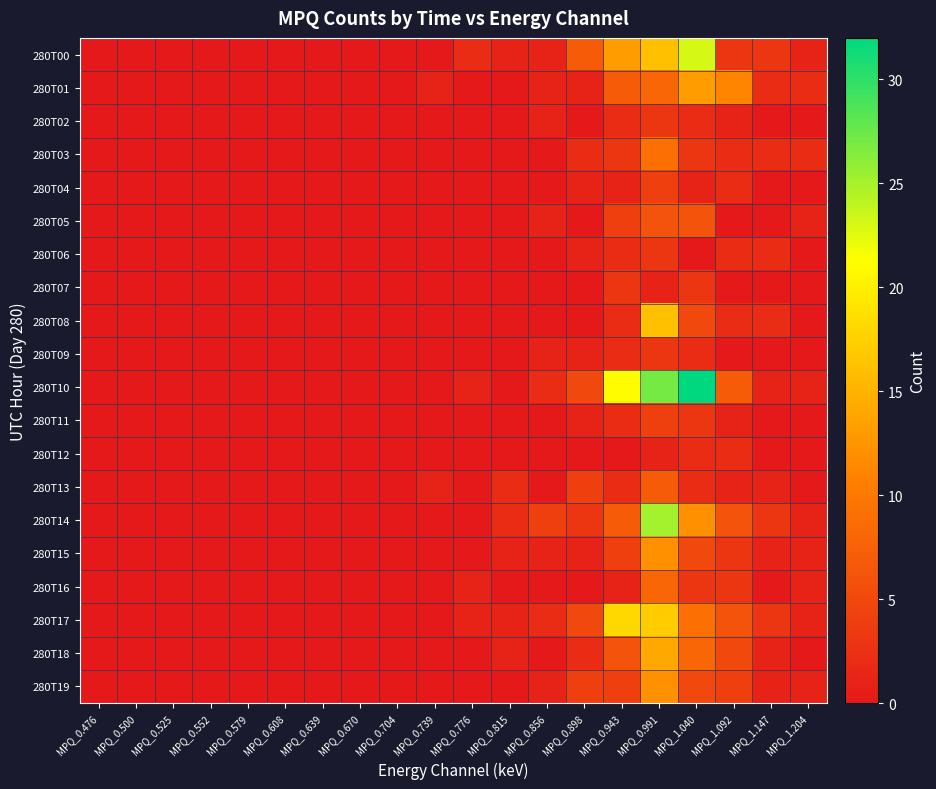

Reading left to right, extract all data points from this chart.

280T00: MPQ_0.476=0	MPQ_0.500=0	MPQ_0.525=0	MPQ_0.552=0	MPQ_0.579=0	MPQ_0.608=0	MPQ_0.639=0	MPQ_0.670=0	MPQ_0.704=0	MPQ_0.739=0	MPQ_0.776=2	MPQ_0.815=1	MPQ_0.856=1	MPQ_0.898=7	MPQ_0.943=13	MPQ_0.991=16	MPQ_1.040=23	MPQ_1.092=3	MPQ_1.147=3	MPQ_1.204=1
280T01: MPQ_0.476=0	MPQ_0.500=0	MPQ_0.525=0	MPQ_0.552=0	MPQ_0.579=0	MPQ_0.608=0	MPQ_0.639=0	MPQ_0.670=0	MPQ_0.704=0	MPQ_0.739=1	MPQ_0.776=0	MPQ_0.815=0	MPQ_0.856=1	MPQ_0.898=1	MPQ_0.943=7	MPQ_0.991=8	MPQ_1.040=13	MPQ_1.092=11	MPQ_1.147=2	MPQ_1.204=2
280T02: MPQ_0.476=0	MPQ_0.500=0	MPQ_0.525=0	MPQ_0.552=0	MPQ_0.579=0	MPQ_0.608=0	MPQ_0.639=0	MPQ_0.670=0	MPQ_0.704=0	MPQ_0.739=0	MPQ_0.776=0	MPQ_0.815=0	MPQ_0.856=1	MPQ_0.898=0	MPQ_0.943=2	MPQ_0.991=3	MPQ_1.040=2	MPQ_1.092=1	MPQ_1.147=0	MPQ_1.204=0
280T03: MPQ_0.476=0	MPQ_0.500=0	MPQ_0.525=0	MPQ_0.552=0	MPQ_0.579=0	MPQ_0.608=0	MPQ_0.639=0	MPQ_0.670=0	MPQ_0.704=0	MPQ_0.739=0	MPQ_0.776=0	MPQ_0.815=0	MPQ_0.856=0	MPQ_0.898=2	MPQ_0.943=3	MPQ_0.991=9	MPQ_1.040=3	MPQ_1.092=2	MPQ_1.147=2	MPQ_1.204=2
280T04: MPQ_0.476=0	MPQ_0.500=0	MPQ_0.525=0	MPQ_0.552=0	MPQ_0.579=0	MPQ_0.608=0	MPQ_0.639=0	MPQ_0.670=0	MPQ_0.704=0	MPQ_0.739=0	MPQ_0.776=0	MPQ_0.815=0	MPQ_0.856=0	MPQ_0.898=1	MPQ_0.943=1	MPQ_0.991=4	MPQ_1.040=1	MPQ_1.092=2	MPQ_1.147=0	MPQ_1.204=0
280T05: MPQ_0.476=0	MPQ_0.500=0	MPQ_0.525=0	MPQ_0.552=0	MPQ_0.579=0	MPQ_0.608=0	MPQ_0.639=0	MPQ_0.670=0	MPQ_0.704=0	MPQ_0.739=0	MPQ_0.776=0	MPQ_0.815=0	MPQ_0.856=1	MPQ_0.898=0	MPQ_0.943=4	MPQ_0.991=6	MPQ_1.040=6	MPQ_1.092=0	MPQ_1.147=0	MPQ_1.204=1
280T06: MPQ_0.476=0	MPQ_0.500=0	MPQ_0.525=0	MPQ_0.552=0	MPQ_0.579=0	MPQ_0.608=0	MPQ_0.639=0	MPQ_0.670=0	MPQ_0.704=0	MPQ_0.739=0	MPQ_0.776=0	MPQ_0.815=0	MPQ_0.856=0	MPQ_0.898=1	MPQ_0.943=2	MPQ_0.991=3	MPQ_1.040=0	MPQ_1.092=2	MPQ_1.147=2	MPQ_1.204=0
280T07: MPQ_0.476=0	MPQ_0.500=0	MPQ_0.525=0	MPQ_0.552=0	MPQ_0.579=0	MPQ_0.608=0	MPQ_0.639=0	MPQ_0.670=0	MPQ_0.704=0	MPQ_0.739=0	MPQ_0.776=0	MPQ_0.815=0	MPQ_0.856=0	MPQ_0.898=0	MPQ_0.943=3	MPQ_0.991=1	MPQ_1.040=3	MPQ_1.092=0	MPQ_1.147=0	MPQ_1.204=0
280T08: MPQ_0.476=0	MPQ_0.500=0	MPQ_0.525=0	MPQ_0.552=0	MPQ_0.579=0	MPQ_0.608=0	MPQ_0.639=0	MPQ_0.670=0	MPQ_0.704=0	MPQ_0.739=0	MPQ_0.776=0	MPQ_0.815=0	MPQ_0.856=0	MPQ_0.898=0	MPQ_0.943=2	MPQ_0.991=16	MPQ_1.040=5	MPQ_1.092=2	MPQ_1.147=2	MPQ_1.204=0
280T09: MPQ_0.476=0	MPQ_0.500=0	MPQ_0.525=0	MPQ_0.552=0	MPQ_0.579=0	MPQ_0.608=0	MPQ_0.639=0	MPQ_0.670=0	MPQ_0.704=0	MPQ_0.739=0	MPQ_0.776=0	MPQ_0.815=0	MPQ_0.856=1	MPQ_0.898=1	MPQ_0.943=2	MPQ_0.991=3	MPQ_1.040=2	MPQ_1.092=0	MPQ_1.147=0	MPQ_1.204=0
280T10: MPQ_0.476=0	MPQ_0.500=0	MPQ_0.525=0	MPQ_0.552=0	MPQ_0.579=0	MPQ_0.608=0	MPQ_0.639=0	MPQ_0.670=0	MPQ_0.704=0	MPQ_0.739=0	MPQ_0.776=1	MPQ_0.815=0	MPQ_0.856=2	MPQ_0.898=5	MPQ_0.943=21	MPQ_0.991=27	MPQ_1.040=32	MPQ_1.092=7	MPQ_1.147=1	MPQ_1.204=1
280T11: MPQ_0.476=0	MPQ_0.500=0	MPQ_0.525=0	MPQ_0.552=0	MPQ_0.579=0	MPQ_0.608=0	MPQ_0.639=0	MPQ_0.670=0	MPQ_0.704=0	MPQ_0.739=0	MPQ_0.776=0	MPQ_0.815=0	MPQ_0.856=0	MPQ_0.898=1	MPQ_0.943=2	MPQ_0.991=4	MPQ_1.040=3	MPQ_1.092=1	MPQ_1.147=0	MPQ_1.204=0
280T12: MPQ_0.476=0	MPQ_0.500=0	MPQ_0.525=0	MPQ_0.552=0	MPQ_0.579=0	MPQ_0.608=0	MPQ_0.639=0	MPQ_0.670=0	MPQ_0.704=0	MPQ_0.739=0	MPQ_0.776=0	MPQ_0.815=0	MPQ_0.856=0	MPQ_0.898=0	MPQ_0.943=0	MPQ_0.991=1	MPQ_1.040=2	MPQ_1.092=2	MPQ_1.147=0	MPQ_1.204=0
280T13: MPQ_0.476=0	MPQ_0.500=0	MPQ_0.525=0	MPQ_0.552=0	MPQ_0.579=0	MPQ_0.608=0	MPQ_0.639=0	MPQ_0.670=0	MPQ_0.704=0	MPQ_0.739=1	MPQ_0.776=0	MPQ_0.815=2	MPQ_0.856=0	MPQ_0.898=4	MPQ_0.943=2	MPQ_0.991=7	MPQ_1.040=2	MPQ_1.092=1	MPQ_1.147=1	MPQ_1.204=0
280T14: MPQ_0.476=0	MPQ_0.500=0	MPQ_0.525=0	MPQ_0.552=0	MPQ_0.579=0	MPQ_0.608=0	MPQ_0.639=0	MPQ_0.670=0	MPQ_0.704=0	MPQ_0.739=0	MPQ_0.776=0	MPQ_0.815=2	MPQ_0.856=4	MPQ_0.898=3	MPQ_0.943=7	MPQ_0.991=25	MPQ_1.040=12	MPQ_1.092=6	MPQ_1.147=3	MPQ_1.204=1
280T15: MPQ_0.476=0	MPQ_0.500=0	MPQ_0.525=0	MPQ_0.552=0	MPQ_0.579=0	MPQ_0.608=0	MPQ_0.639=0	MPQ_0.670=0	MPQ_0.704=0	MPQ_0.739=0	MPQ_0.776=0	MPQ_0.815=1	MPQ_0.856=1	MPQ_0.898=1	MPQ_0.943=4	MPQ_0.991=12	MPQ_1.040=5	MPQ_1.092=3	MPQ_1.147=1	MPQ_1.204=1
280T16: MPQ_0.476=0	MPQ_0.500=0	MPQ_0.525=0	MPQ_0.552=0	MPQ_0.579=0	MPQ_0.608=0	MPQ_0.639=0	MPQ_0.670=0	MPQ_0.704=0	MPQ_0.739=0	MPQ_0.776=1	MPQ_0.815=0	MPQ_0.856=0	MPQ_0.898=0	MPQ_0.943=1	MPQ_0.991=8	MPQ_1.040=3	MPQ_1.092=3	MPQ_1.147=0	MPQ_1.204=1
280T17: MPQ_0.476=0	MPQ_0.500=0	MPQ_0.525=0	MPQ_0.552=0	MPQ_0.579=0	MPQ_0.608=0	MPQ_0.639=0	MPQ_0.670=0	MPQ_0.704=0	MPQ_0.739=0	MPQ_0.776=1	MPQ_0.815=1	MPQ_0.856=2	MPQ_0.898=5	MPQ_0.943=18	MPQ_0.991=17	MPQ_1.040=9	MPQ_1.092=6	MPQ_1.147=3	MPQ_1.204=1
280T18: MPQ_0.476=0	MPQ_0.500=0	MPQ_0.525=0	MPQ_0.552=0	MPQ_0.579=0	MPQ_0.608=0	MPQ_0.639=0	MPQ_0.670=0	MPQ_0.704=0	MPQ_0.739=0	MPQ_0.776=0	MPQ_0.815=1	MPQ_0.856=0	MPQ_0.898=2	MPQ_0.943=6	MPQ_0.991=14	MPQ_1.040=8	MPQ_1.092=5	MPQ_1.147=1	MPQ_1.204=0
280T19: MPQ_0.476=0	MPQ_0.500=0	MPQ_0.525=0	MPQ_0.552=0	MPQ_0.579=0	MPQ_0.608=0	MPQ_0.639=0	MPQ_0.670=0	MPQ_0.704=0	MPQ_0.739=0	MPQ_0.776=0	MPQ_0.815=0	MPQ_0.856=1	MPQ_0.898=4	MPQ_0.943=4	MPQ_0.991=12	MPQ_1.040=5	MPQ_1.092=4	MPQ_1.147=1	MPQ_1.204=1